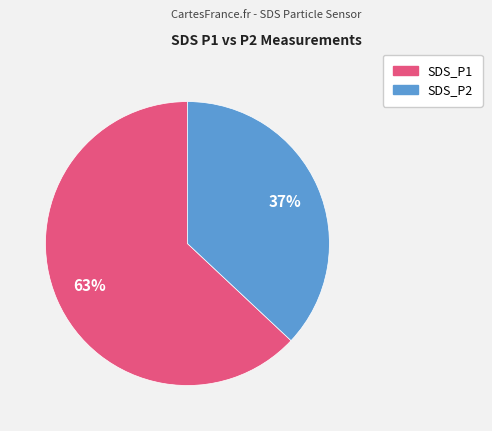

Between SDS_P1 and SDS_P2, which is larger?

SDS_P1